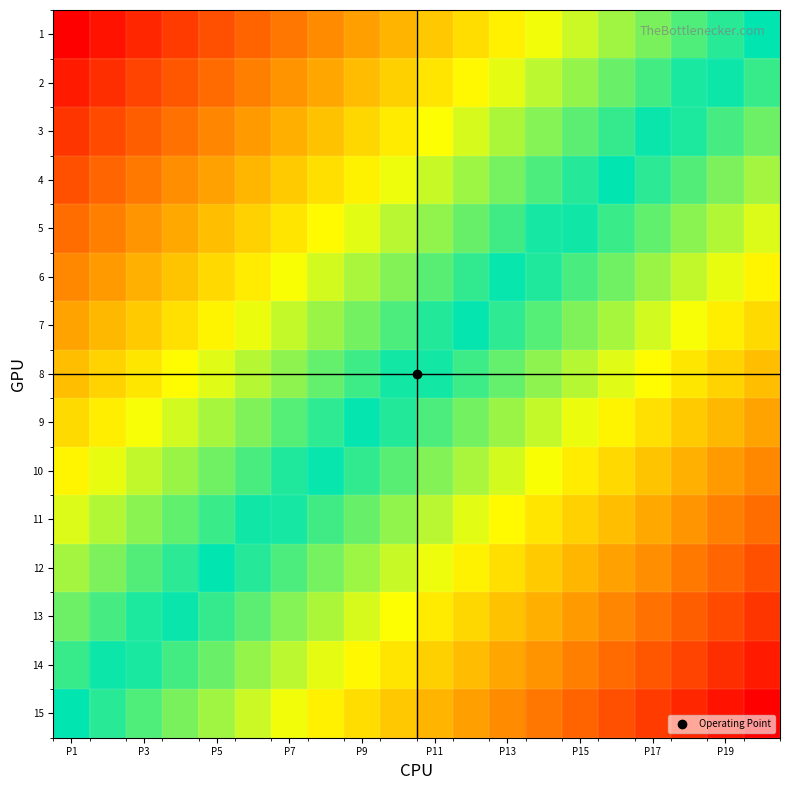

At which category is the sum across all series the highest?

P1